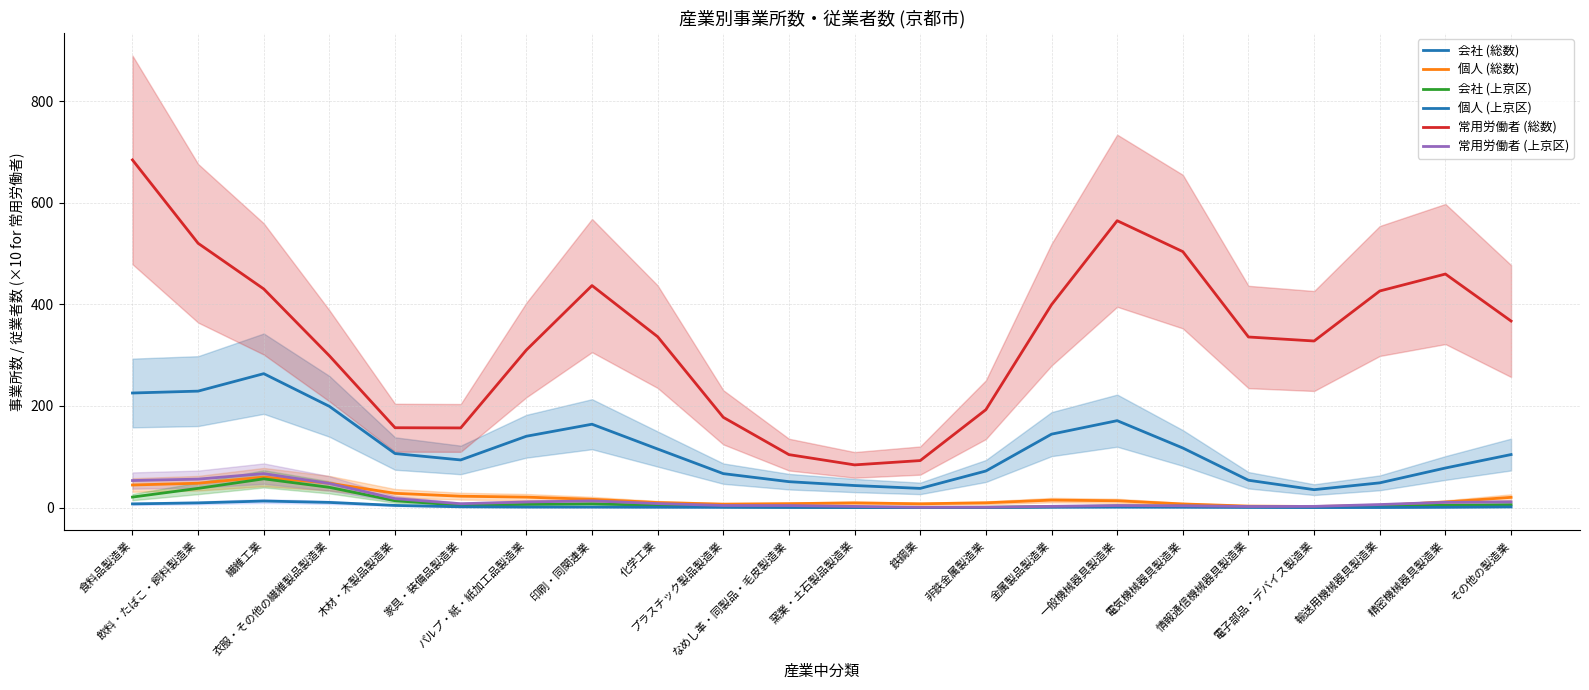

Does the chart display data point markers on the line(s)?

No